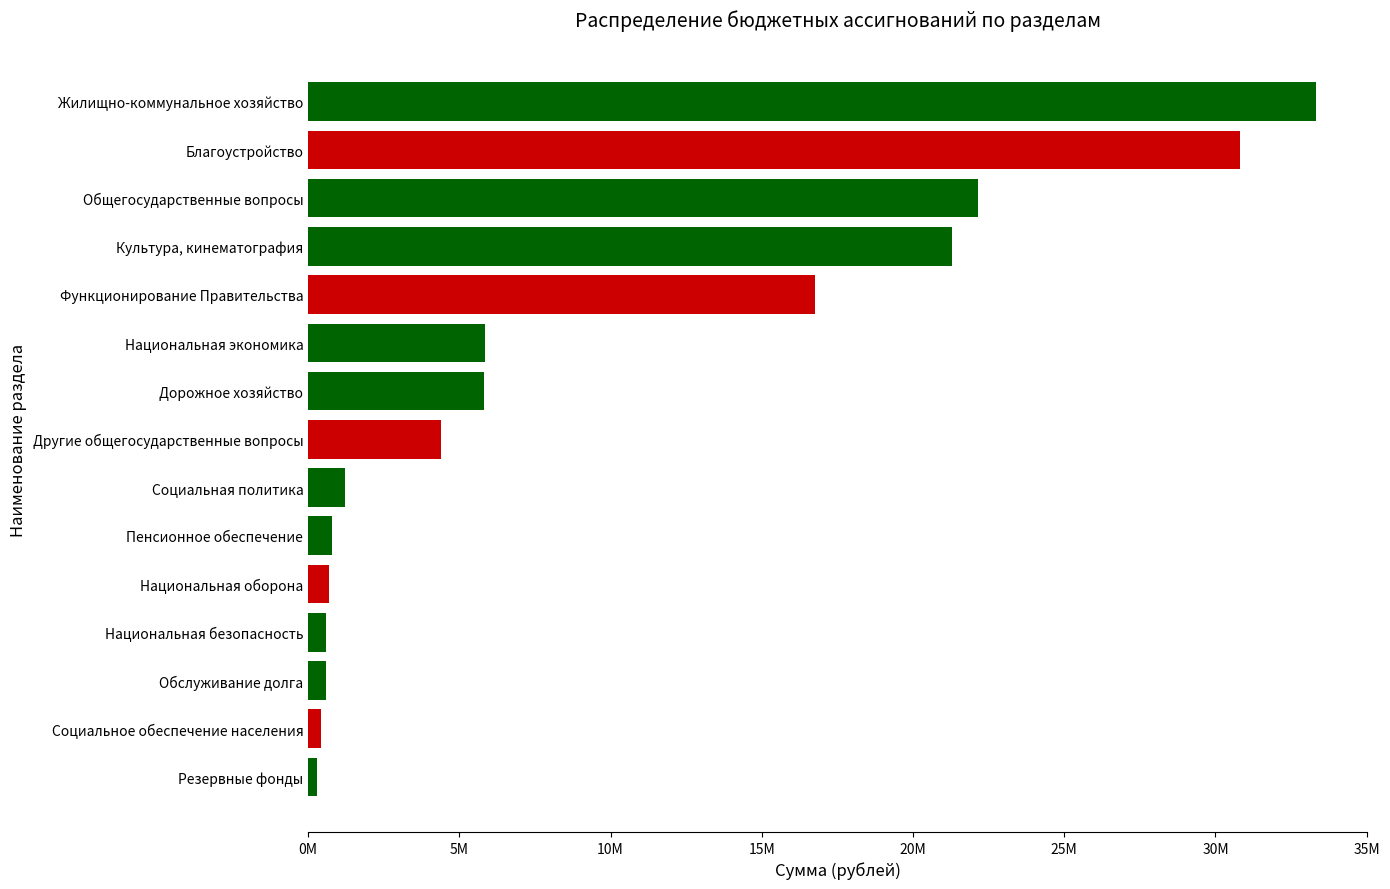

How many categories are shown in the chart?

15